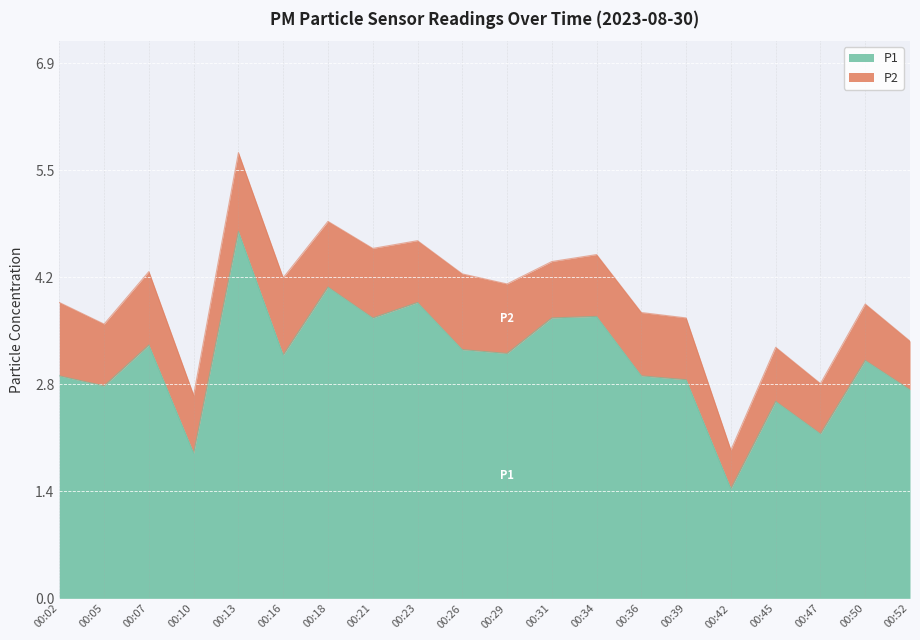

How many values are below 3?

9